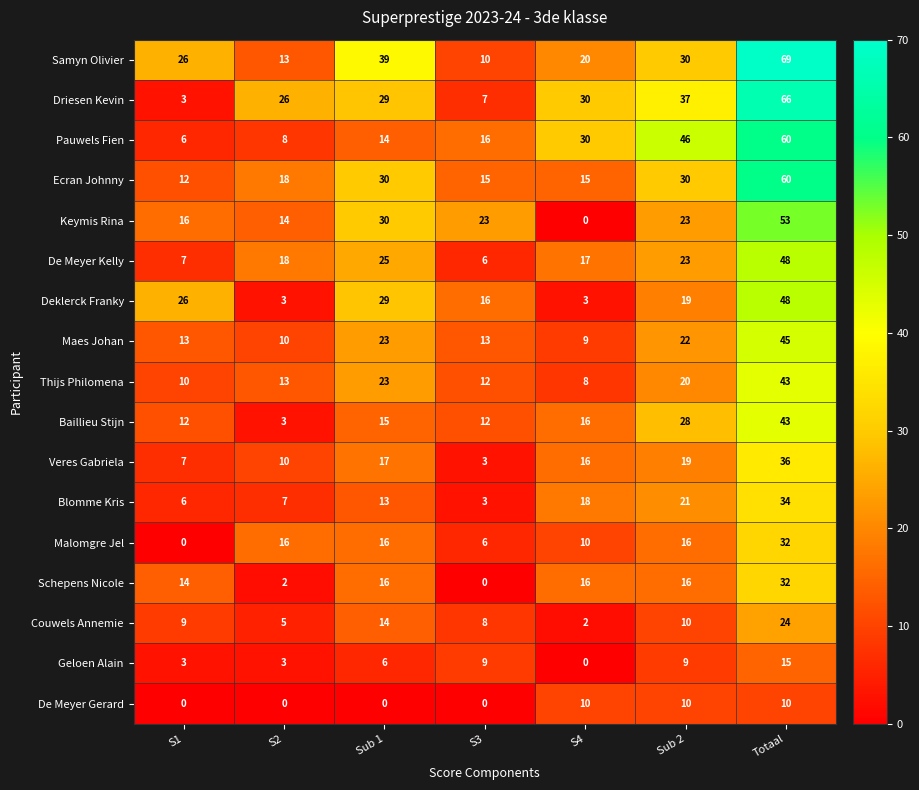

True or false: Couwels Annemie has a value of 11 at S3.

False